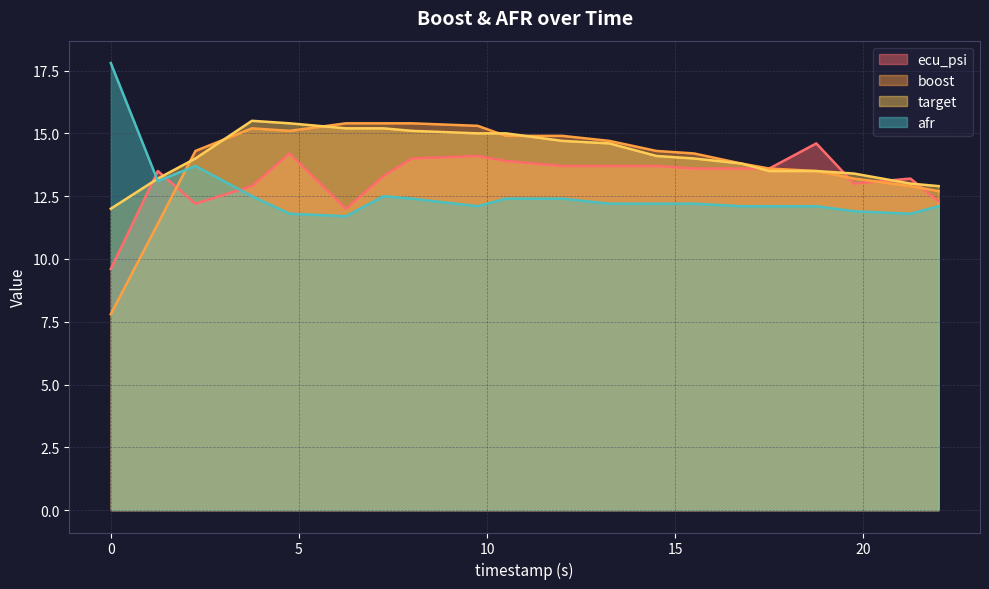

What is the label of the 16th point from the right?

4.75